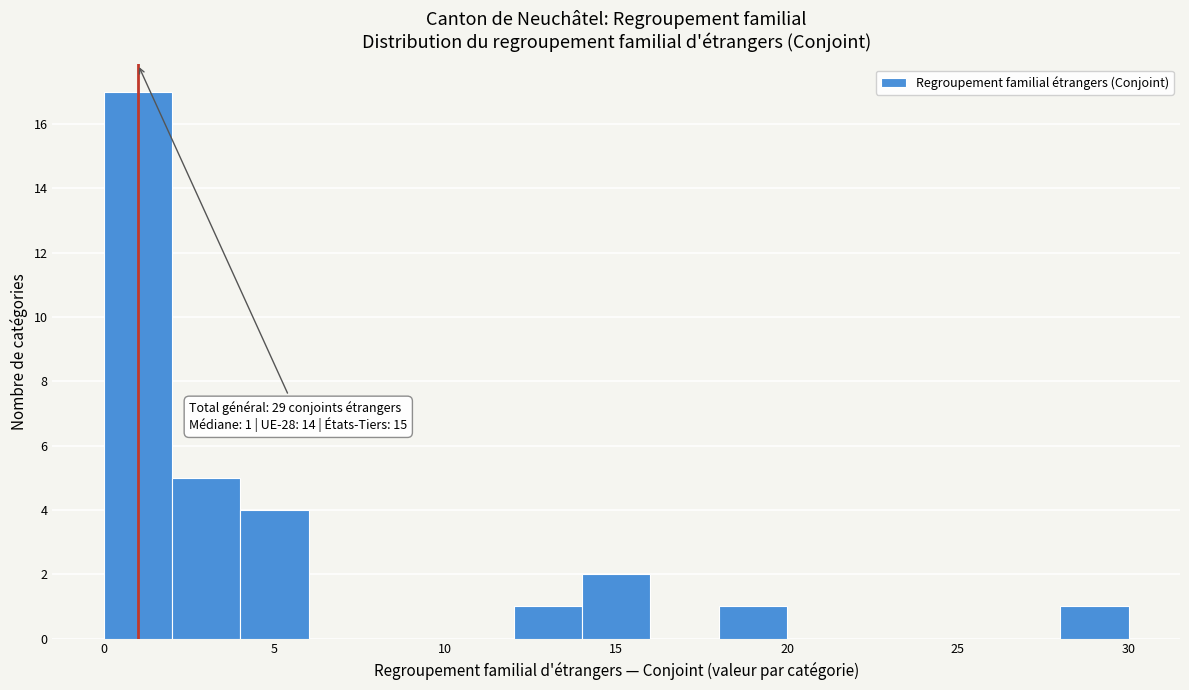

Which range on the x-axis has the tallest bar?

0 to 2